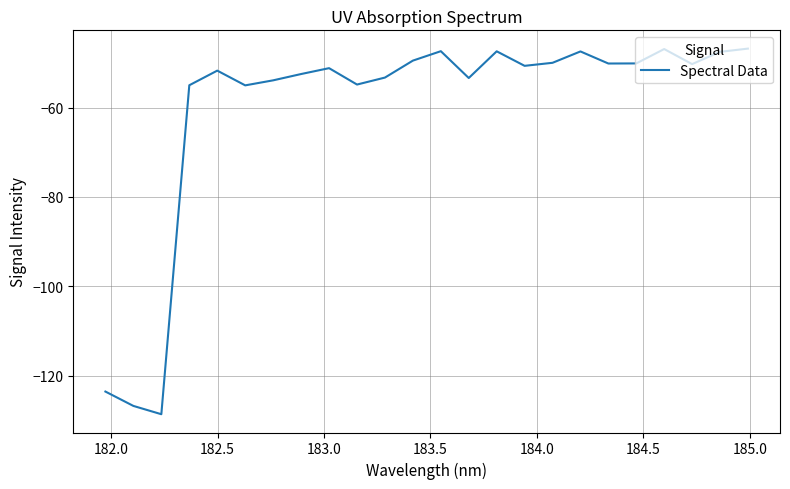

What is the maximum value shown in the chart?

-46.8